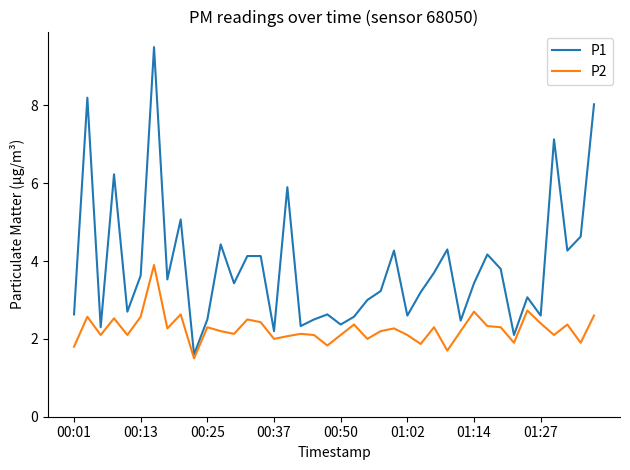

Which series has the widest spread of values?

P1